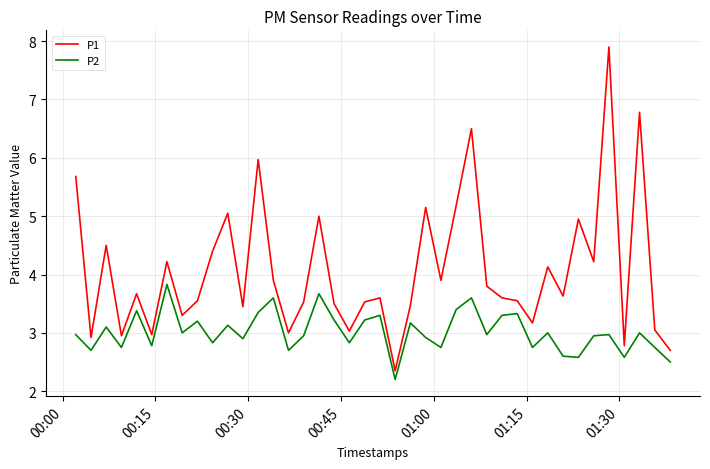

Count the number of categories in the chart.

40